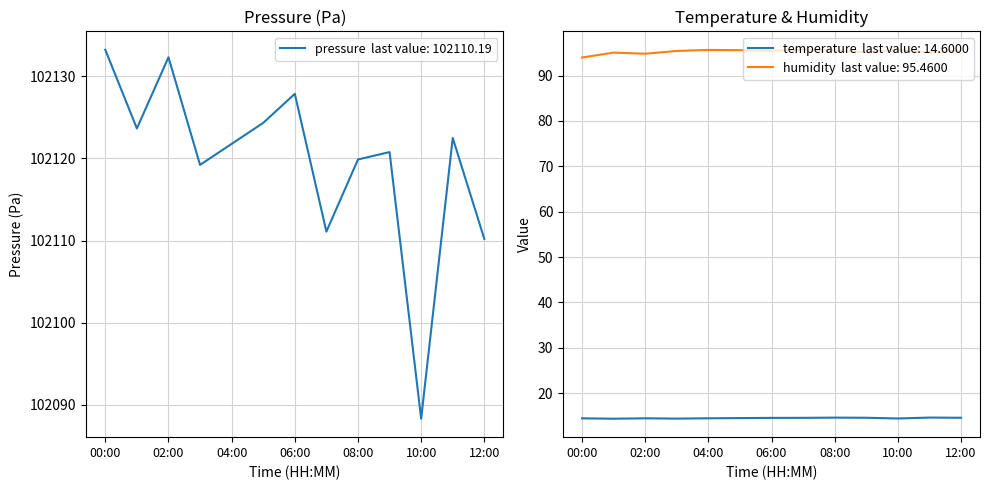

Between 04:00 and 02:00, which is larger?

04:00